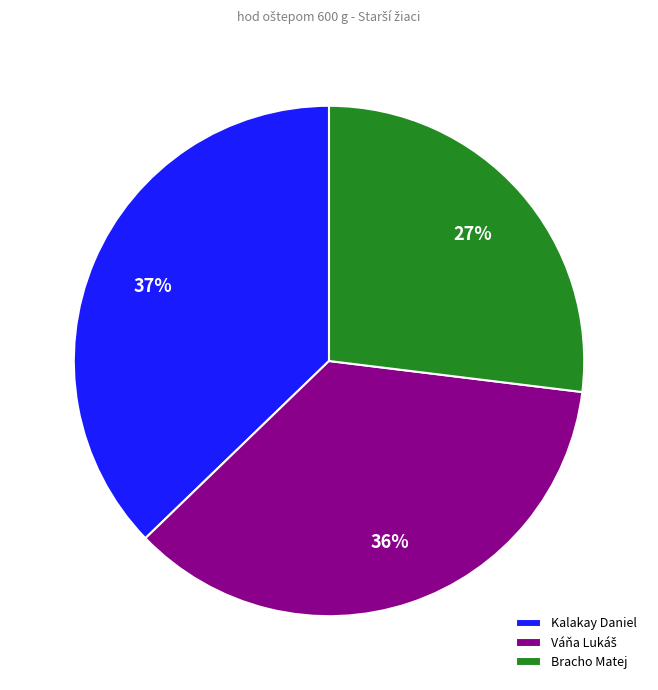

Which category has the smallest portion of the pie?

Bracho Matej